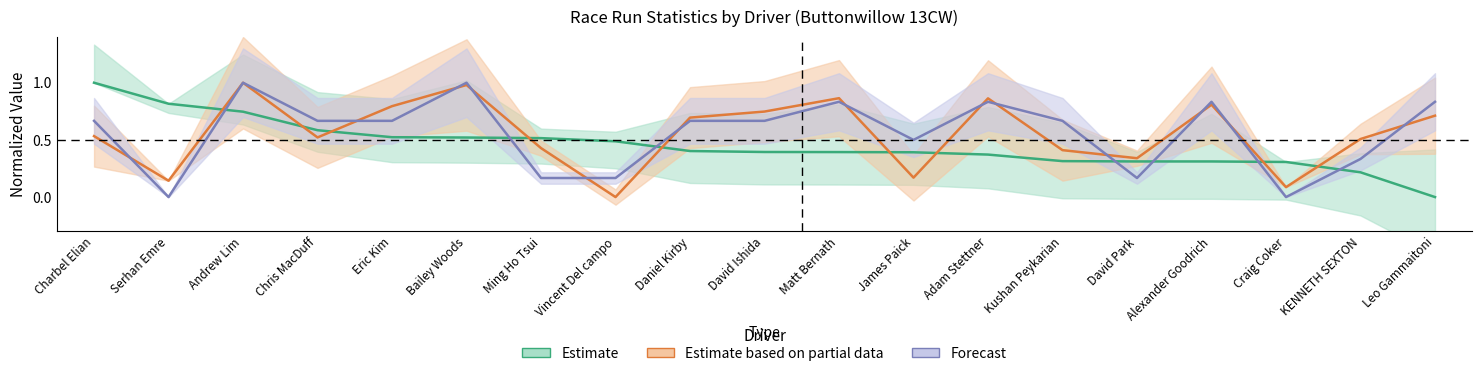

Reading left to right, what are all the values shown in this chart?

Total Laps: Charbel Elian=0.7	Serhan Emre=0.0	Andrew Lim=1.0	Chris MacDuff=0.7	Eric Kim=0.7	Bailey Woods=1.0	Ming Ho Tsui=0.2	Vincent Del campo=0.2	Daniel Kirby=0.7	David Ishida=0.7	Matt Bernath=0.8	James Paick=0.5	Adam Stettner=0.8	Kushan Peykarian=0.7	David Park=0.2	Alexander Goodrich=0.8	Craig Coker=0.0	KENNETH SEXTON=0.3	Leo Gammaitoni=0.8
Best Lap time: Charbel Elian=1.0	Serhan Emre=0.8	Andrew Lim=0.7	Chris MacDuff=0.6	Eric Kim=0.5	Bailey Woods=0.5	Ming Ho Tsui=0.5	Vincent Del campo=0.5	Daniel Kirby=0.4	David Ishida=0.4	Matt Bernath=0.4	James Paick=0.4	Adam Stettner=0.4	Kushan Peykarian=0.3	David Park=0.3	Alexander Goodrich=0.3	Craig Coker=0.3	KENNETH SEXTON=0.2	Leo Gammaitoni=0.0
Average Speed: Charbel Elian=0.5	Serhan Emre=0.1	Andrew Lim=1.0	Chris MacDuff=0.5	Eric Kim=0.8	Bailey Woods=1.0	Ming Ho Tsui=0.4	Vincent Del campo=0.0	Daniel Kirby=0.7	David Ishida=0.7	Matt Bernath=0.9	James Paick=0.2	Adam Stettner=0.9	Kushan Peykarian=0.4	David Park=0.3	Alexander Goodrich=0.8	Craig Coker=0.1	KENNETH SEXTON=0.5	Leo Gammaitoni=0.7